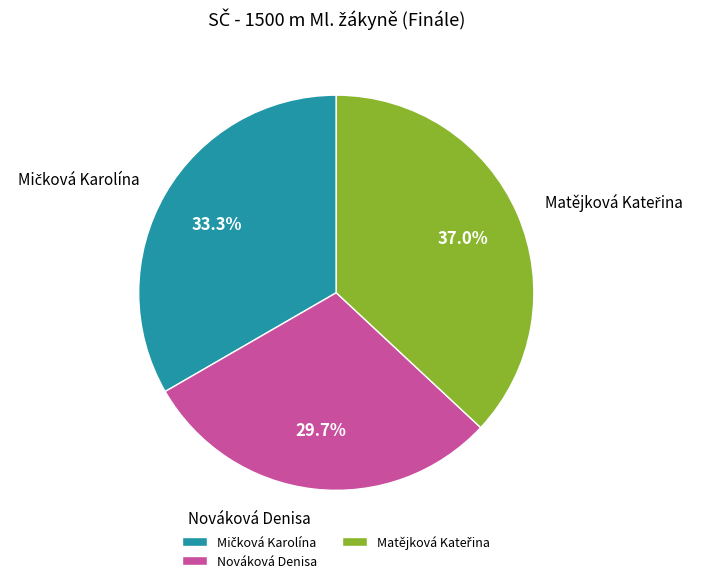

How many segments does this pie chart have?

3